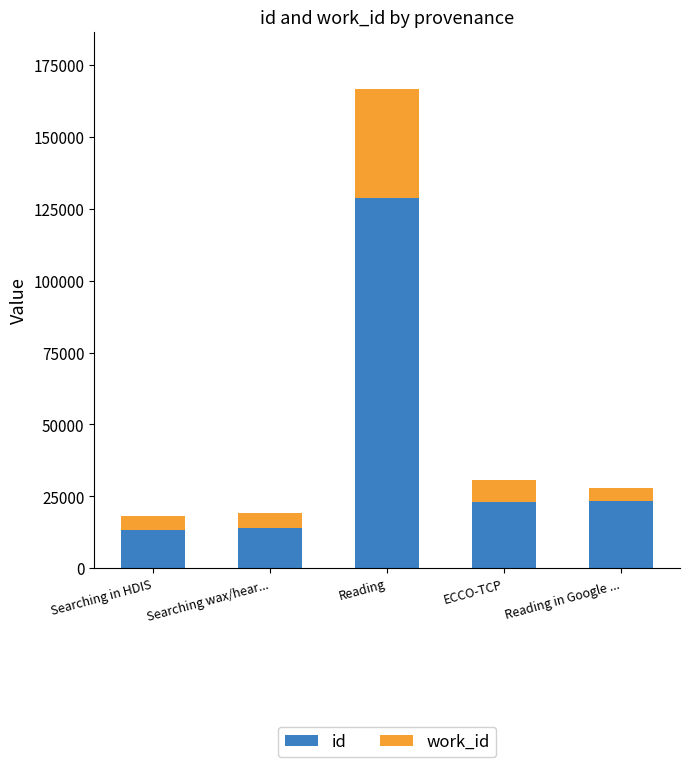

What is the total value across all series at Searching in HDIS?

18124